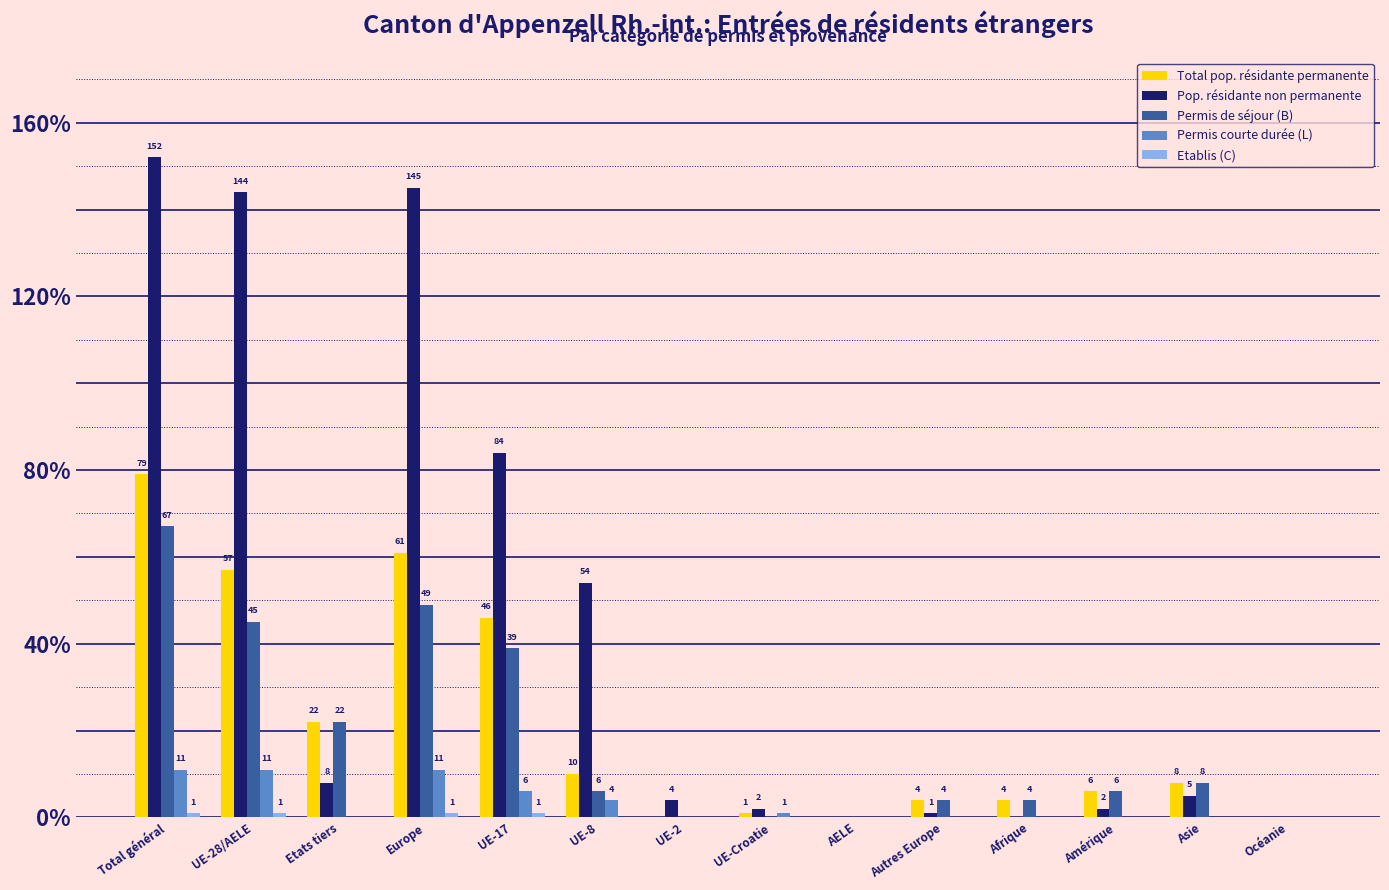

What is the total value across all series at UE-8?

74